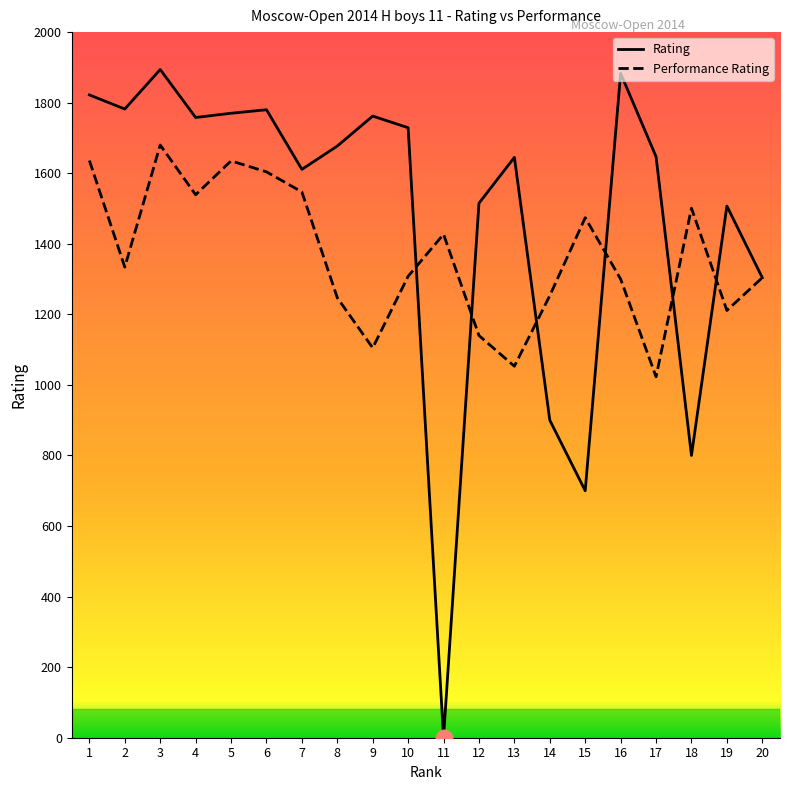

How many interior local valleys does the Performance Rating series have?

6